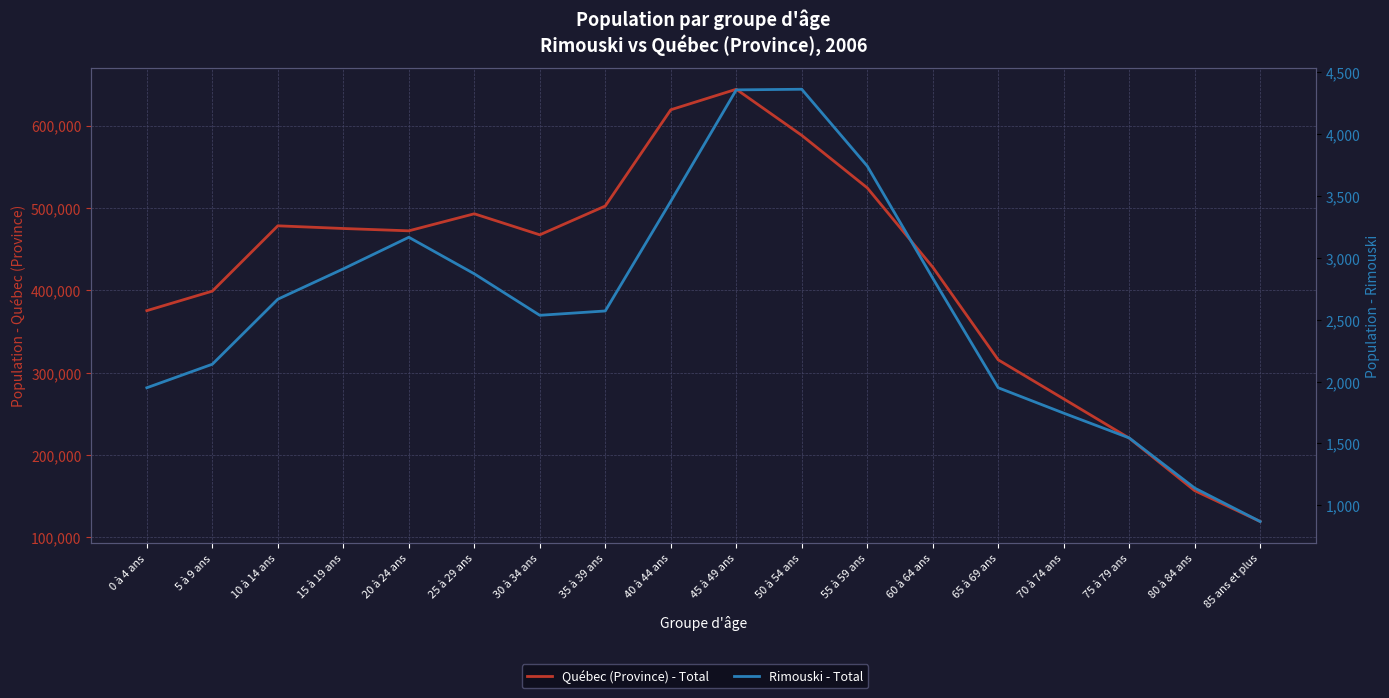

Which series has the largest total across all categories?

Québec (Province) - Total